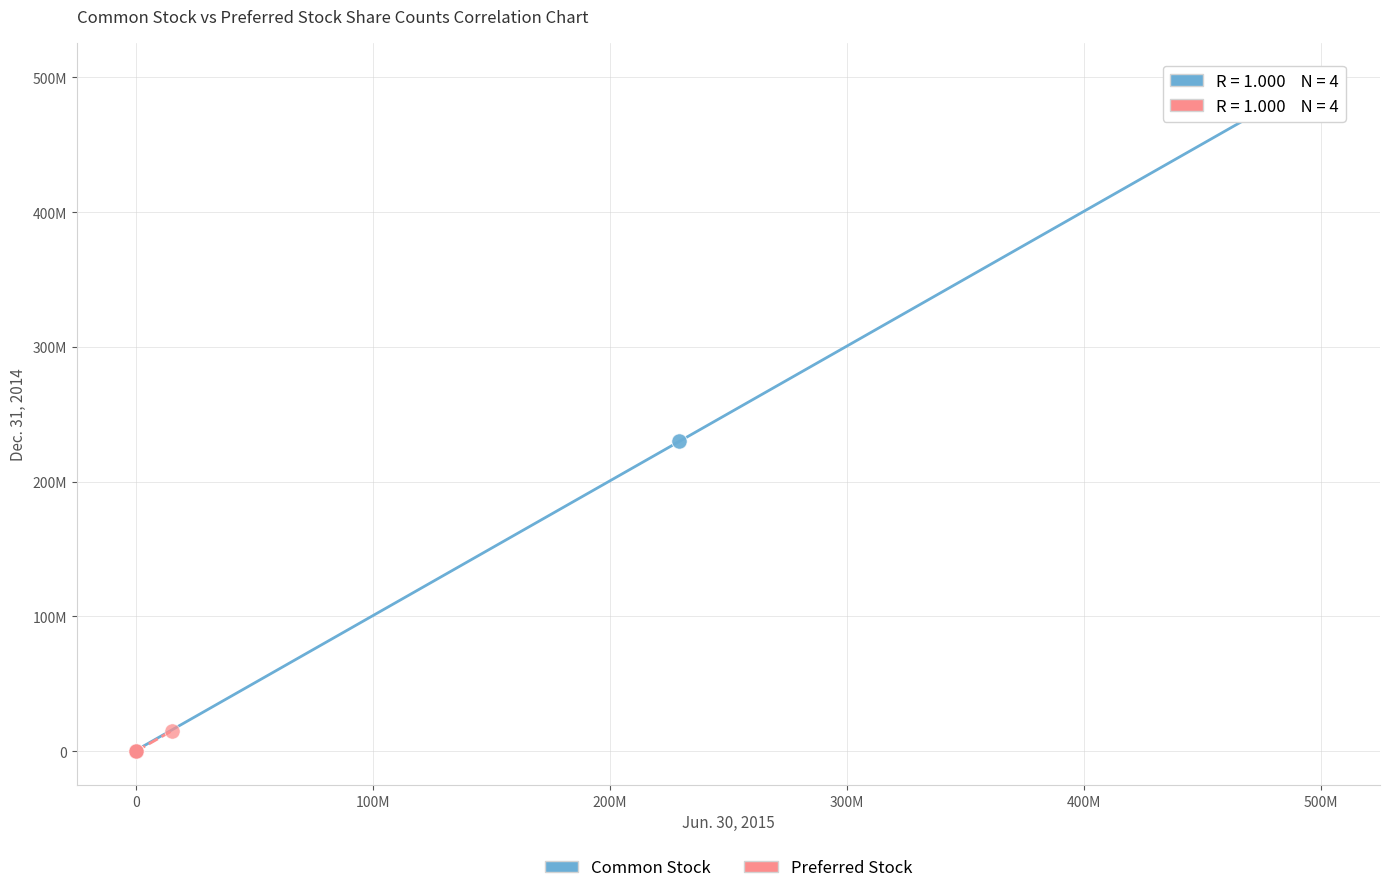

What are all the series names shown in the legend?

Common Stock, Preferred Stock